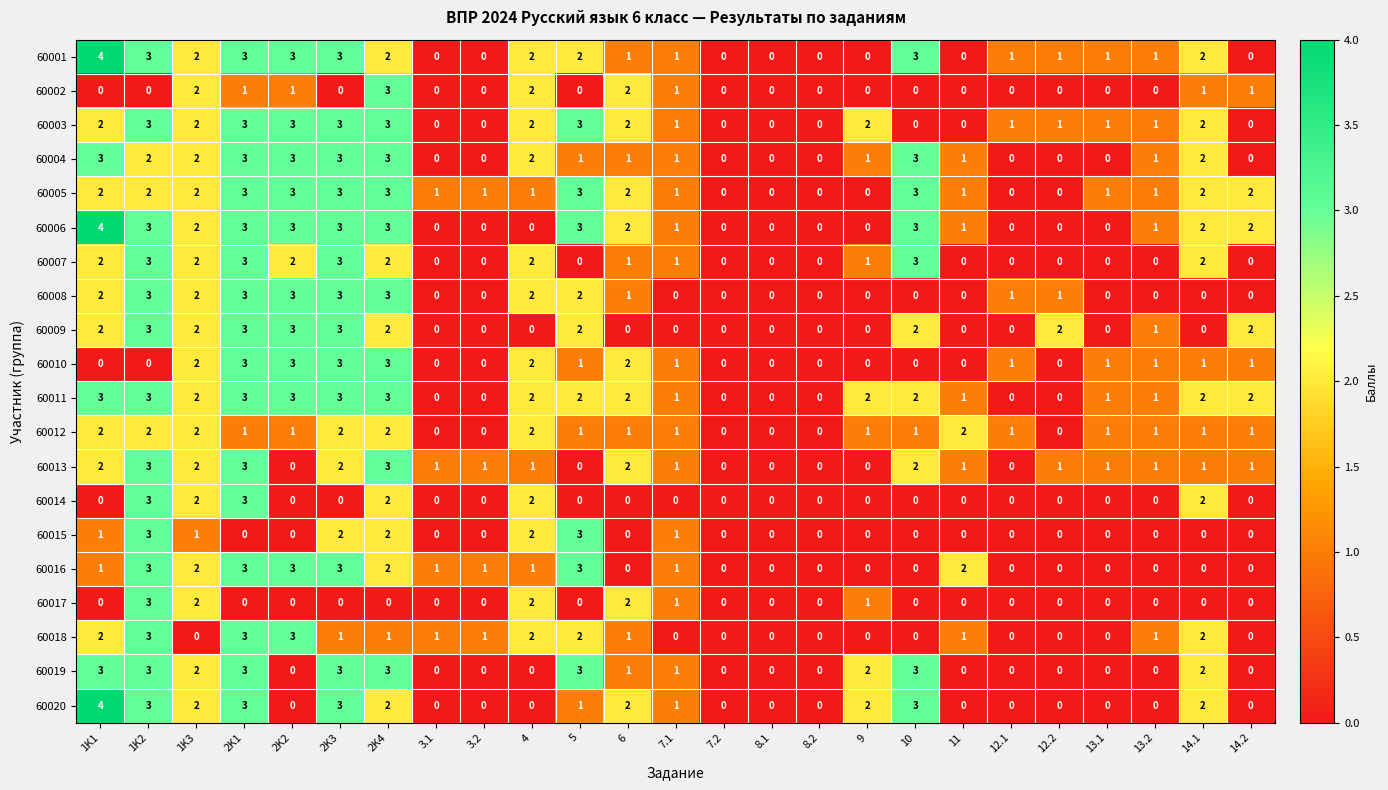

Which series has the largest total across all categories?

60011